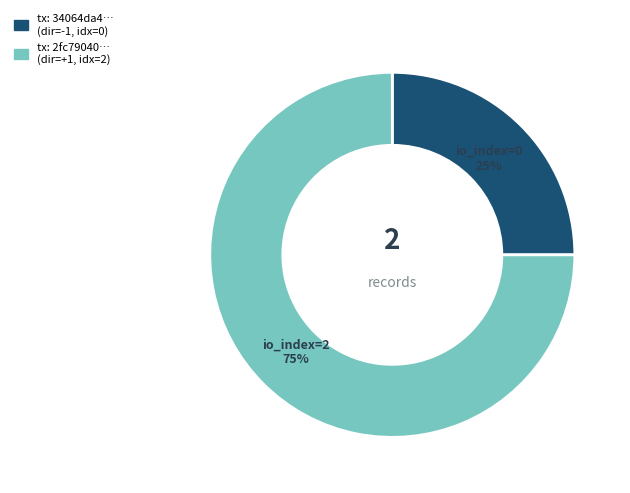

To the nearest percent, what is the difference between the largest and smallest slice percentages?

50%